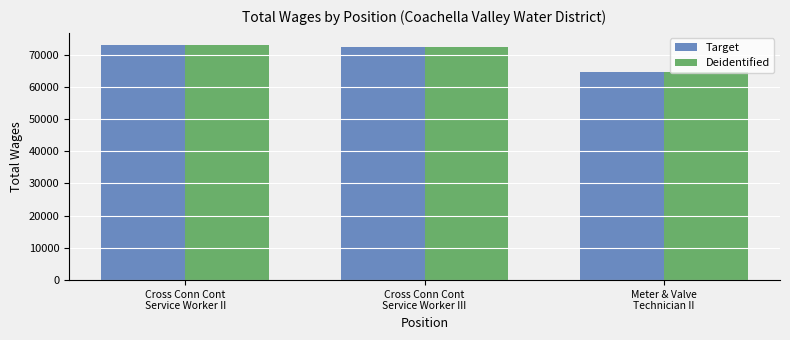

What is the sum of all Deidentified values?

210000